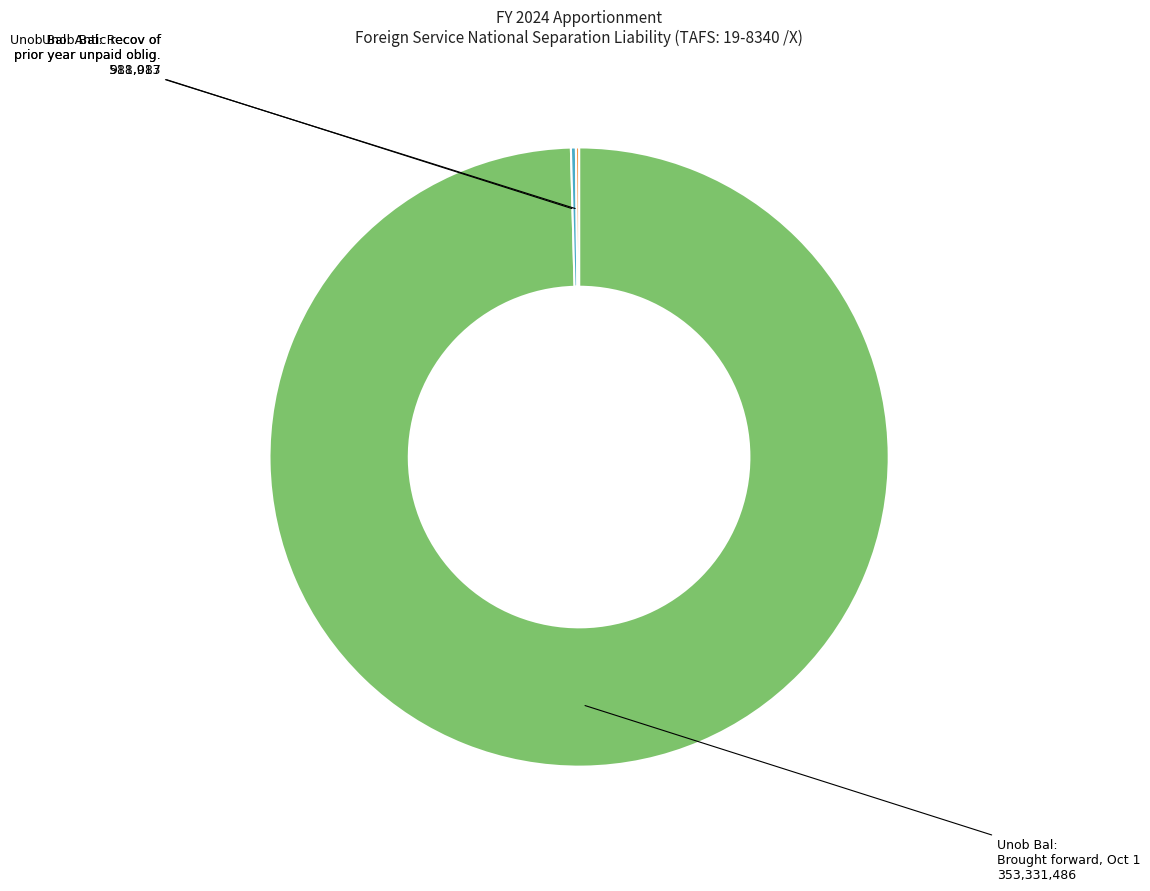

Is there any slice that represents more than half of the pie?

Yes